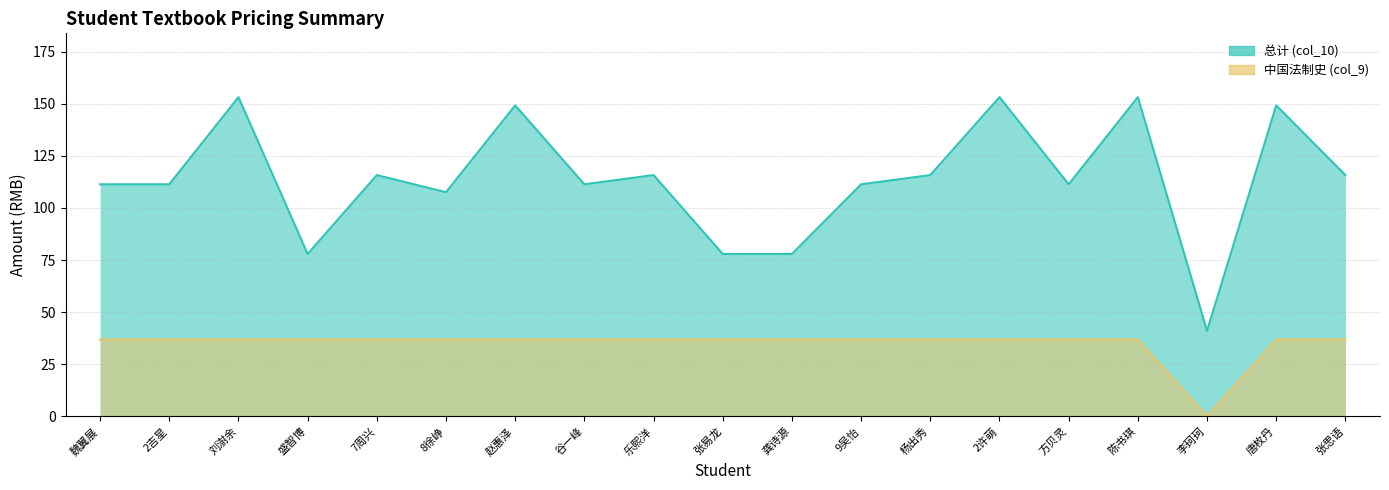

List the series in order of their peak value, highest first.

总计 (col_10), 中国法制史 (col_9)